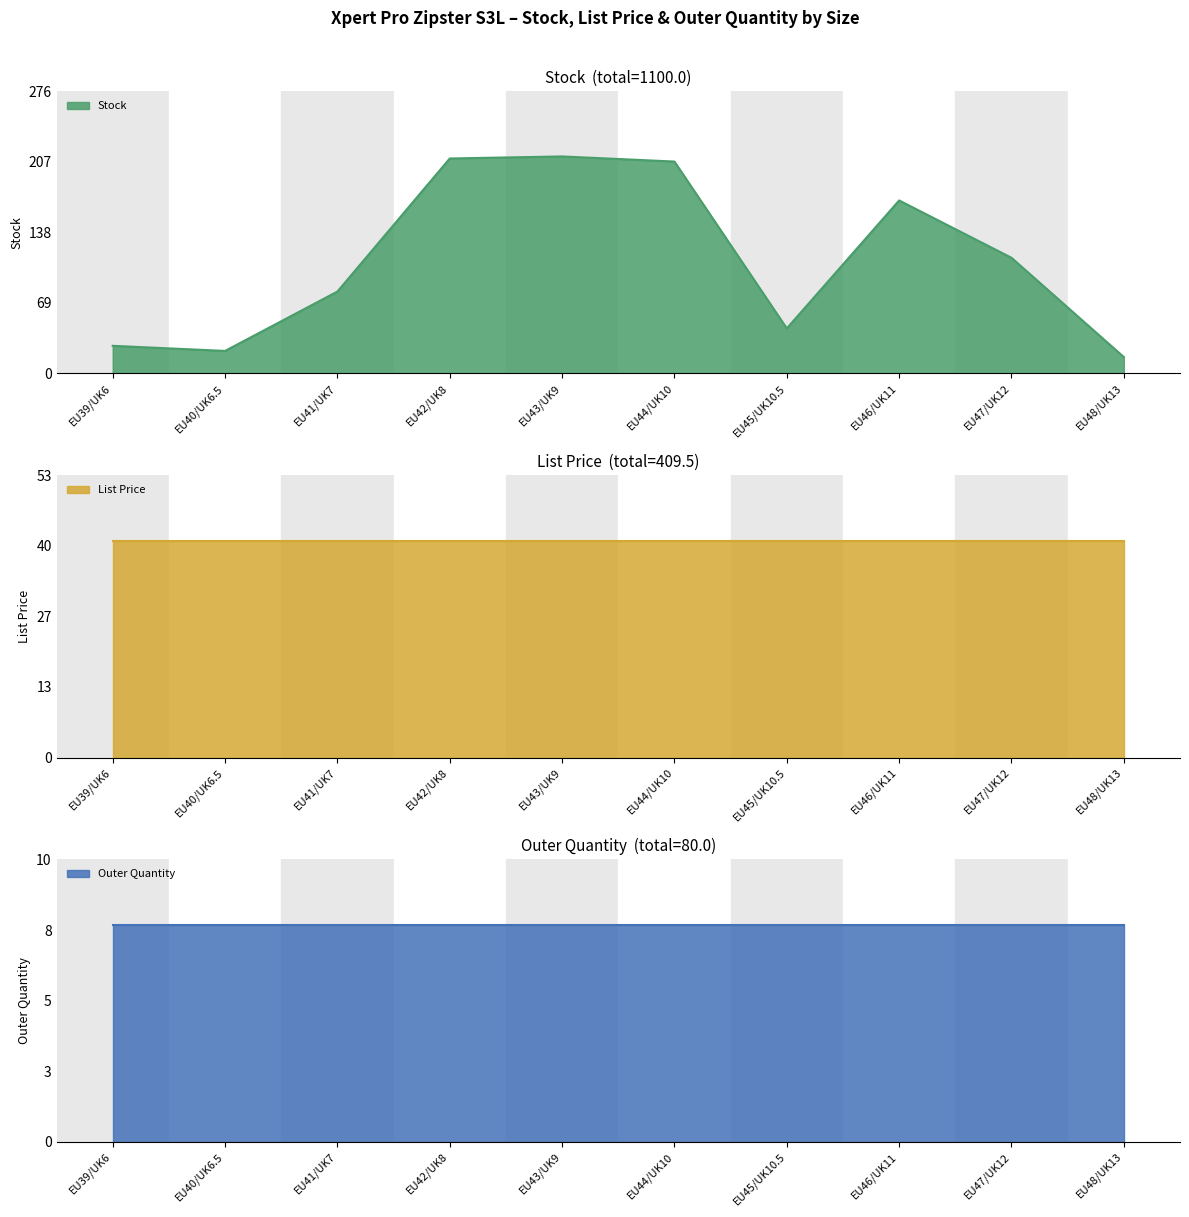

True or false: Stock and Outer Quantity cross at least once.

False